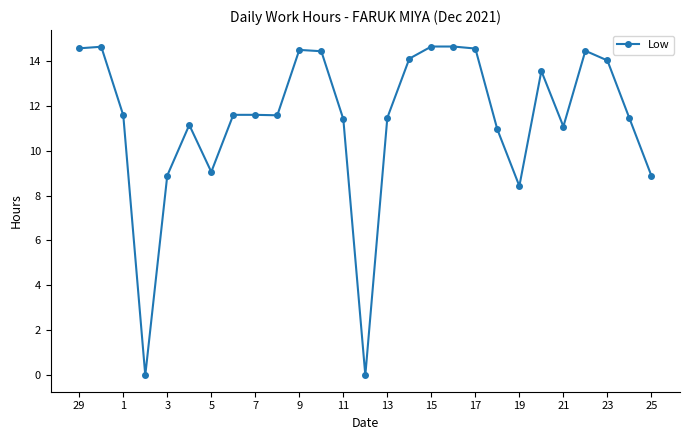

What is the value of the 23rd point from the left?

11.1